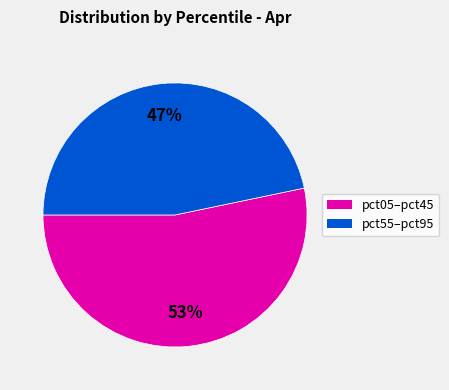

Is there any slice that represents more than half of the pie?

Yes